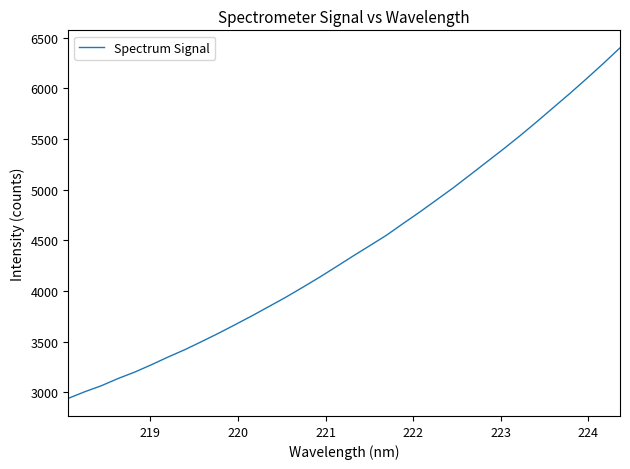

What is the difference between the maximum and minimum values?

3459.5